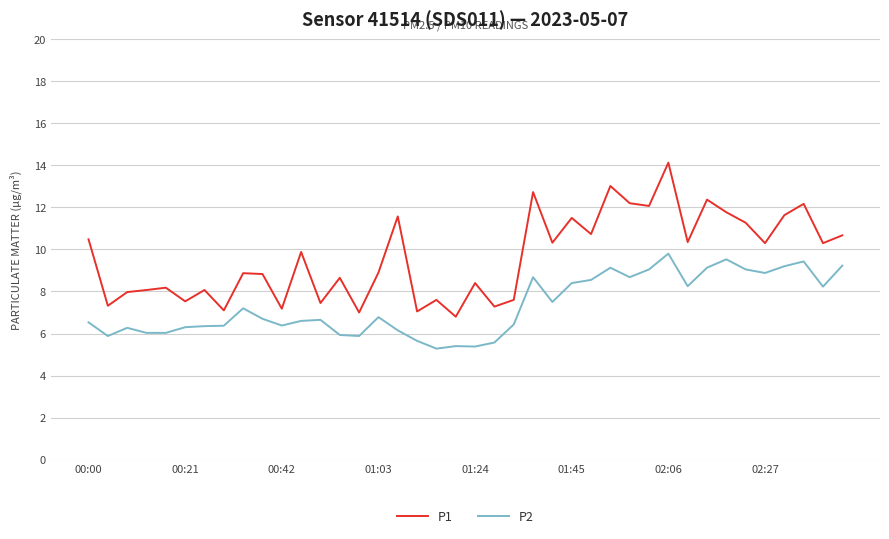

What is the sum of all P2 values?

292.5